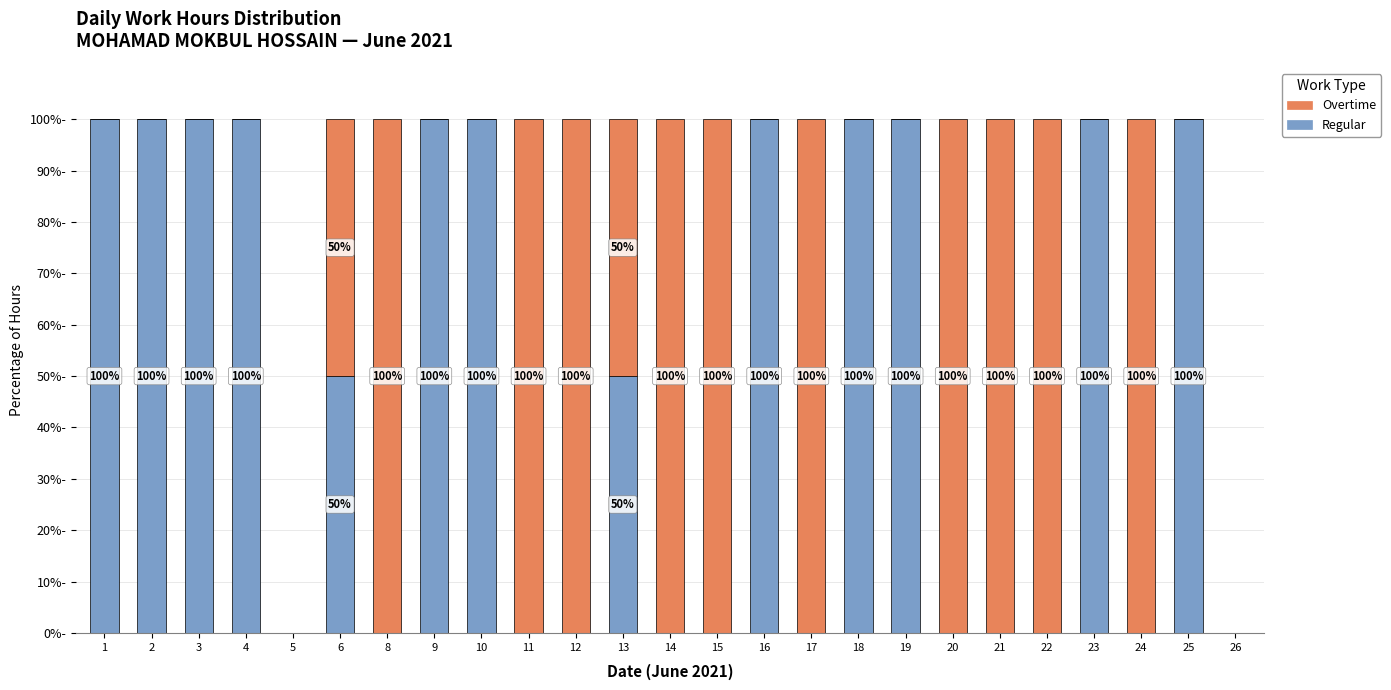

List the series in order of their overall mean, highest first.

Regular, Overtime